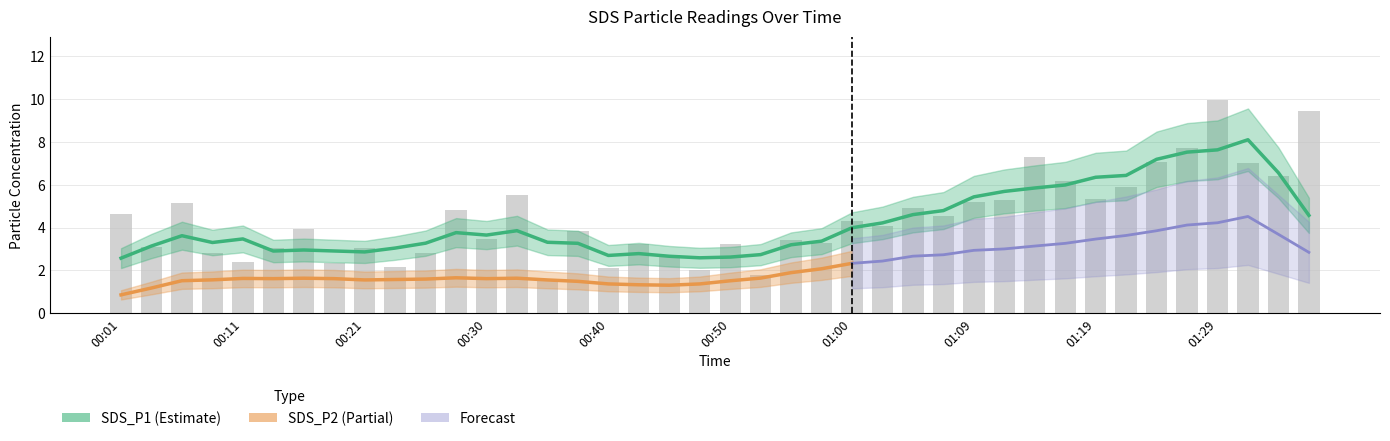

Rank the categories by value from lowest to highest.

00:35, 00:52, 00:47, 00:40, 00:23, 00:18, 00:11, 00:45, 00:08, 00:25, 00:13, 00:21, 00:04, 00:42, 00:50, 00:57, 00:55, 00:30, 00:38, 00:16, 01:02, 01:00, 01:07, 00:01, 00:28, 01:04, 00:06, 01:09, 01:12, 01:19, 00:33, 01:21, 01:17, 01:34, 01:31, 01:24, 01:14, 01:26, 01:36, 01:29